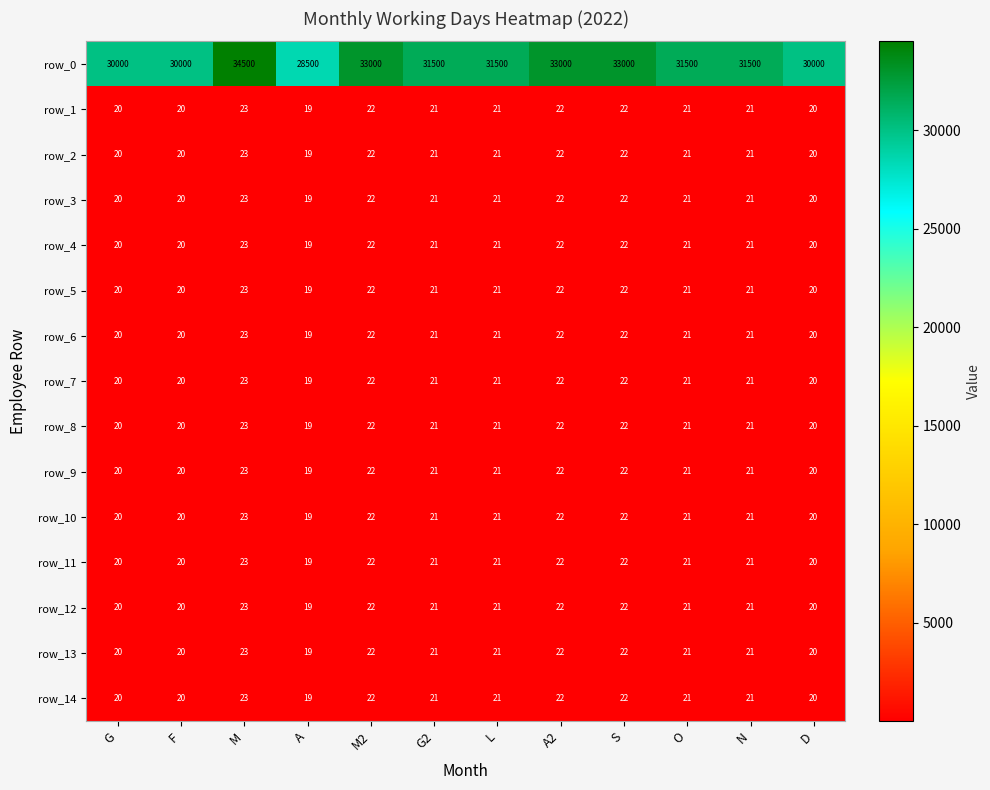

At which label does row_4 first exceed 21?

M